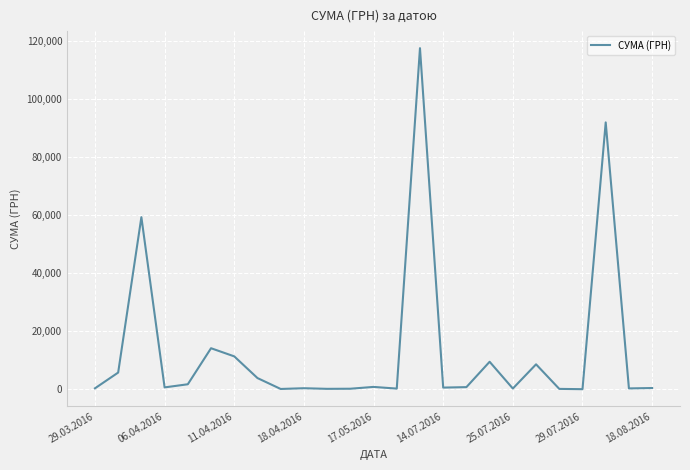

What is the difference between the maximum and minimum values?

117471.0